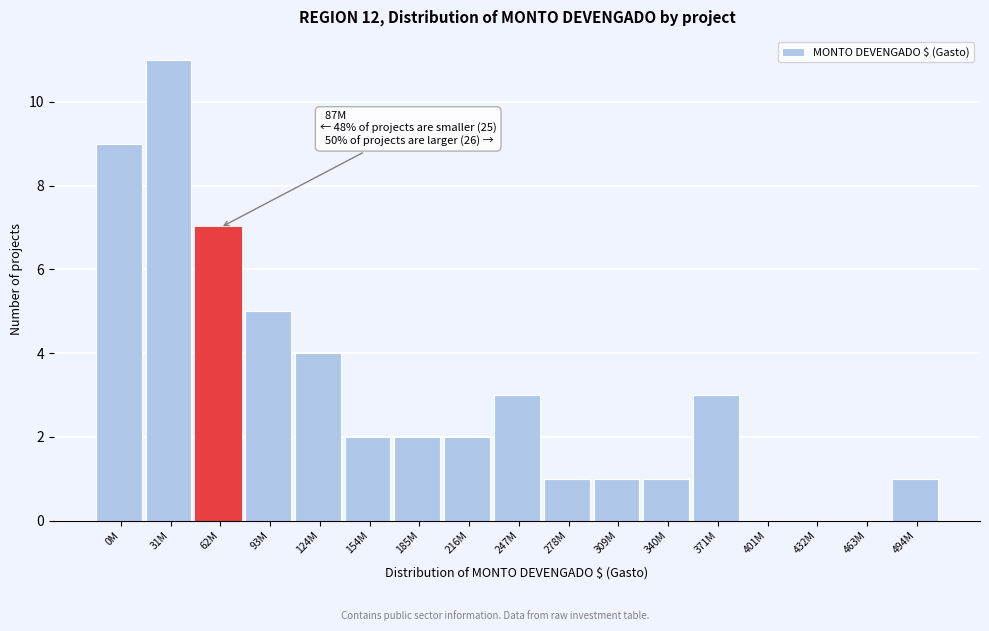

Reading left to right, list all the values displayed in this chart.

0M=9	31M=11	62M=7	93M=5	124M=4	154M=2	185M=2	216M=2	247M=3	278M=1	309M=1	340M=1	371M=3	401M=0	432M=0	463M=0	494M=1